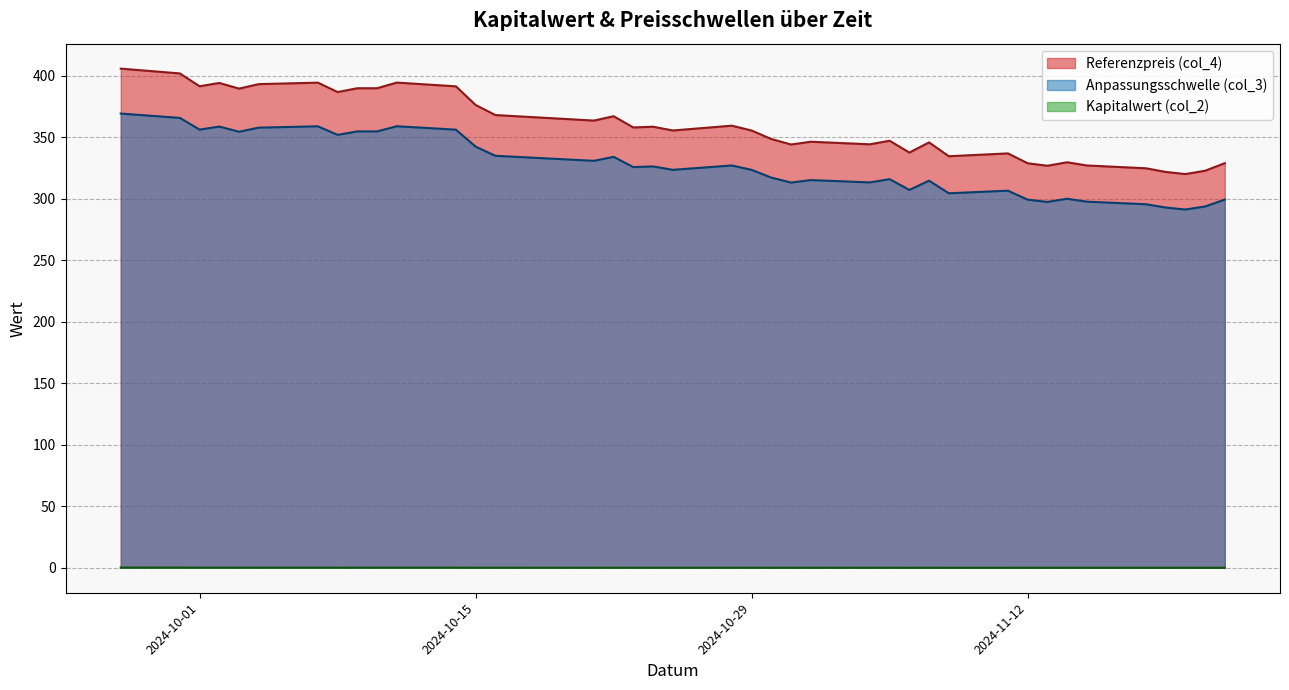

True or false: Anpassungsschwelle (col_3) has more than 1 points higher than both neighbors.

True